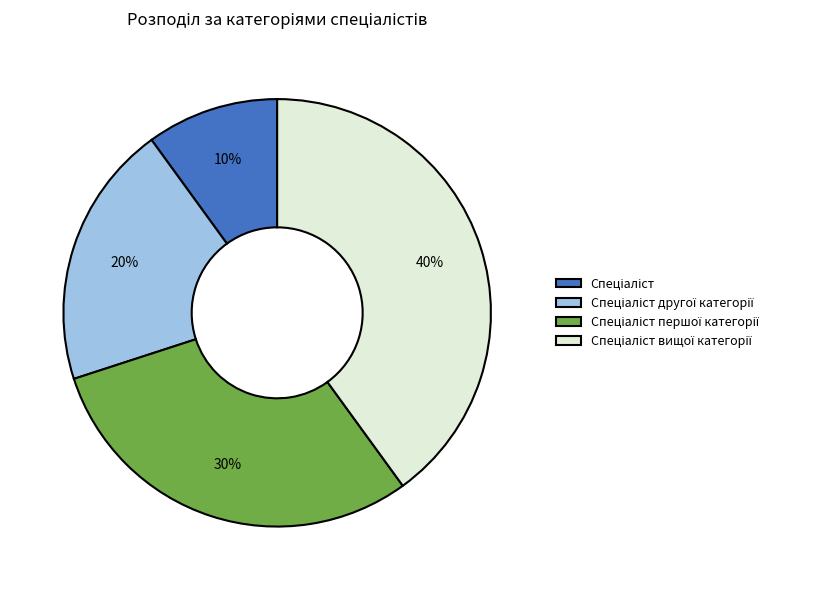

To the nearest percent, what is the difference between the largest and smallest slice percentages?

30%